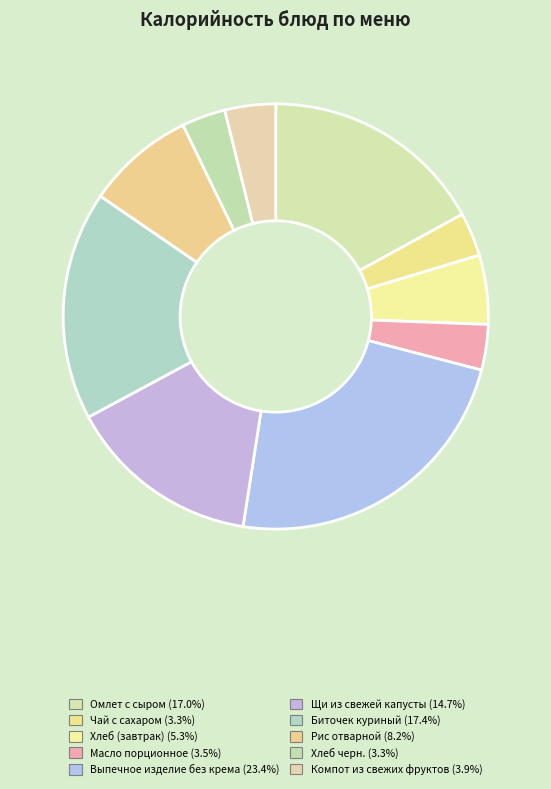

How many slices are in this pie chart?

10